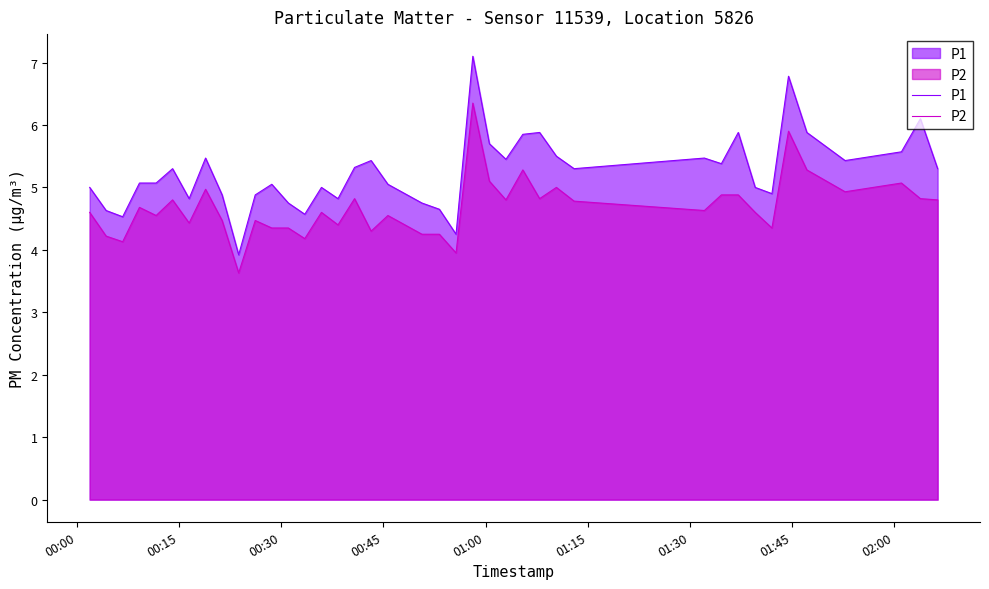

In P2, how many points are higher than both neighbors (excluding endpoints)?

12